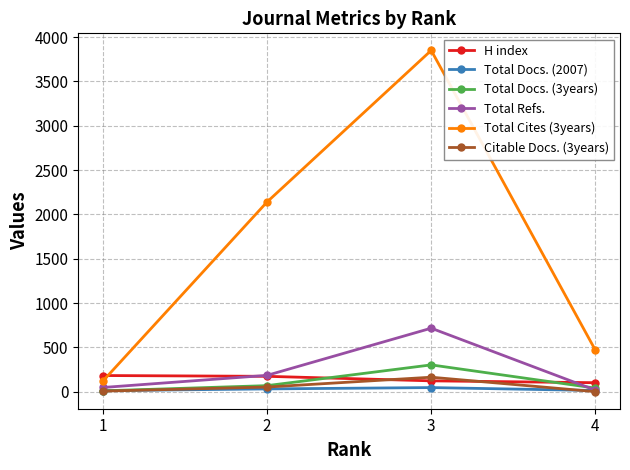

True or false: Total Cites (3years) and Citable Docs. (3years) intersect in this chart.

False